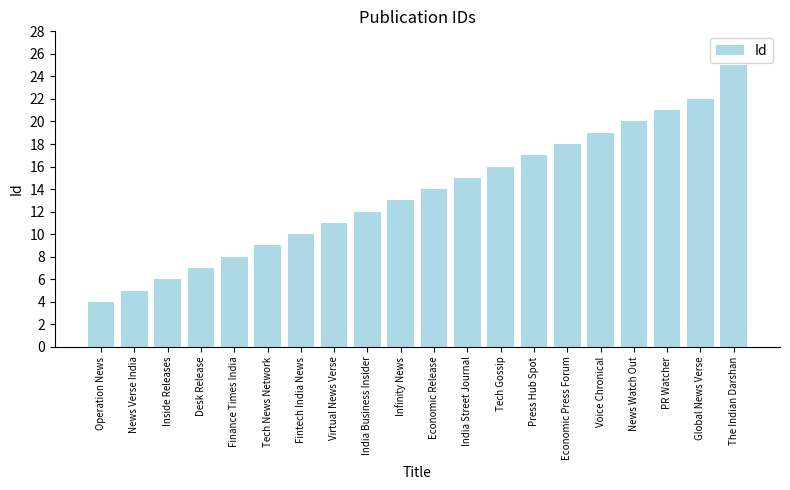

How many series are shown in this chart?

1